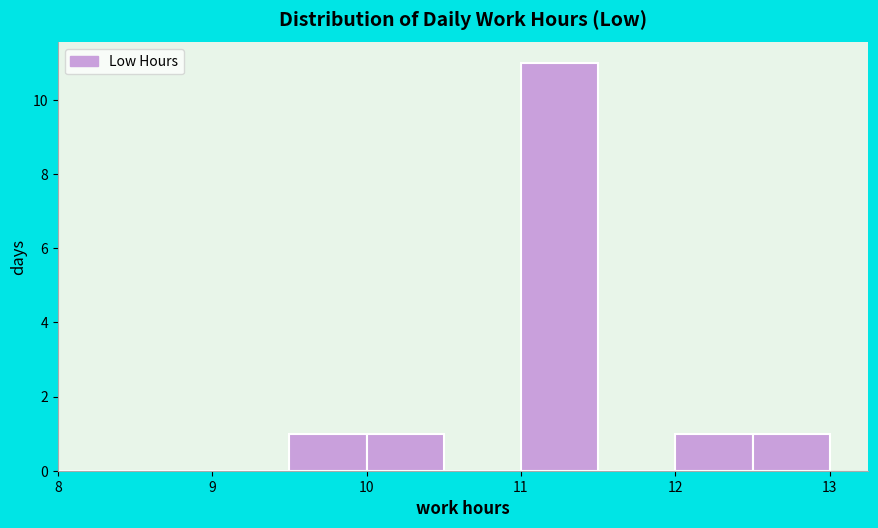

How tall is the bar that spans 11.0 to 11.5 on the x-axis? The values are not printed on the chart, so give them approximately, as read against the axis.

11